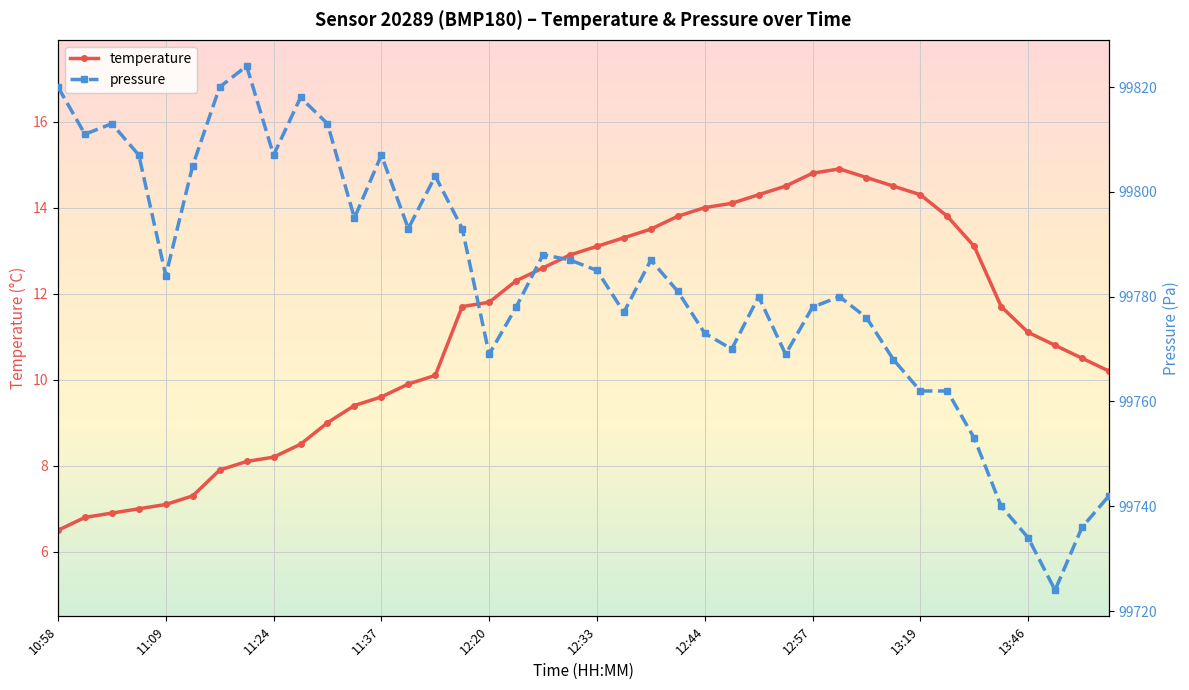

What are all the series names shown in the legend?

temperature, pressure